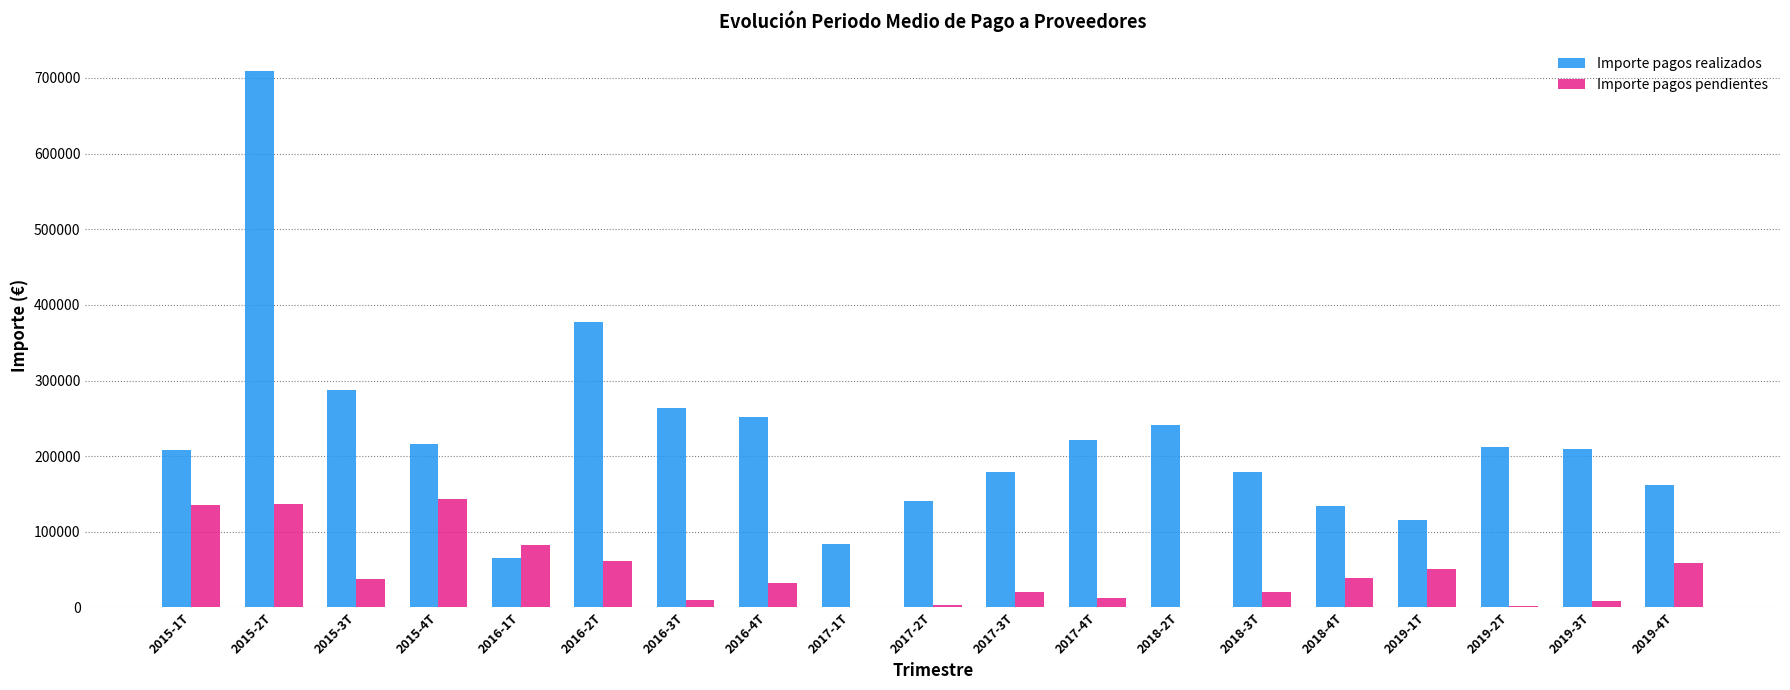

The value of Importe pagos realizados at 2017-2T is 140132.5. True or false?

True